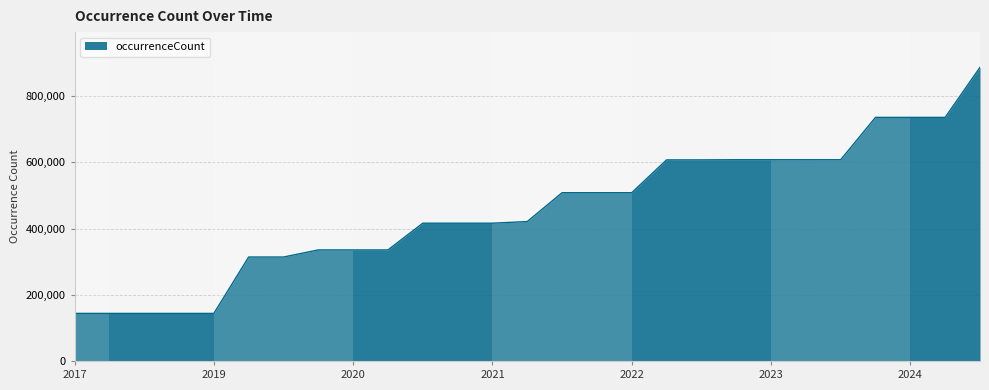

Does the chart have visible grid lines?

Yes